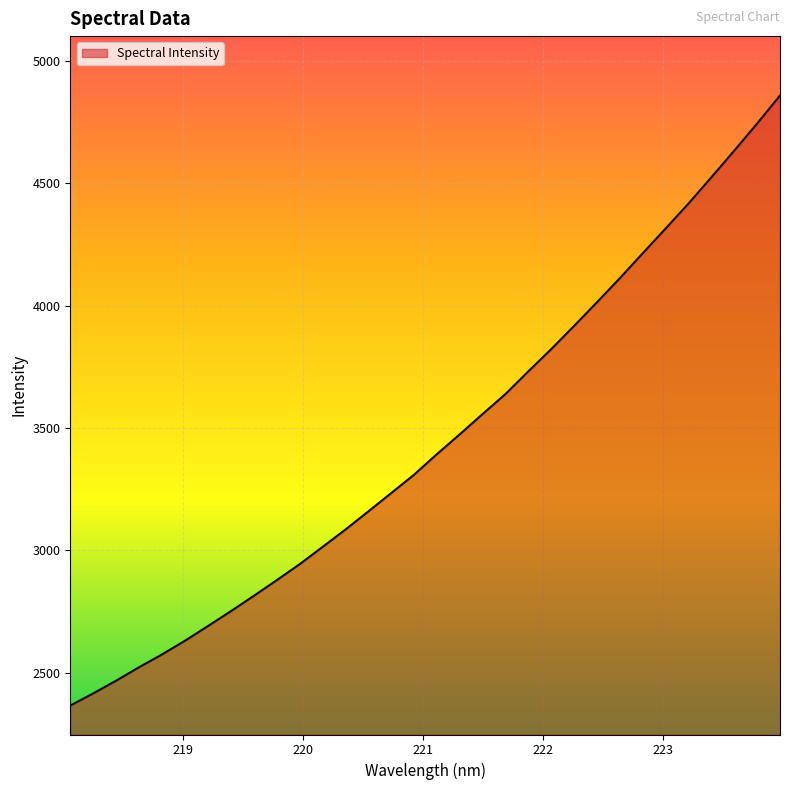

What is the difference between the maximum and minimum values?

2494.2